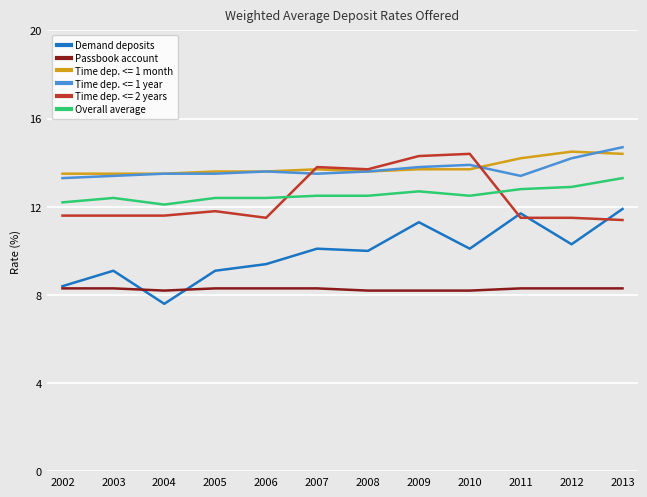

What is the approximate value of Time dep. <= 1 year at 2013?

14.7